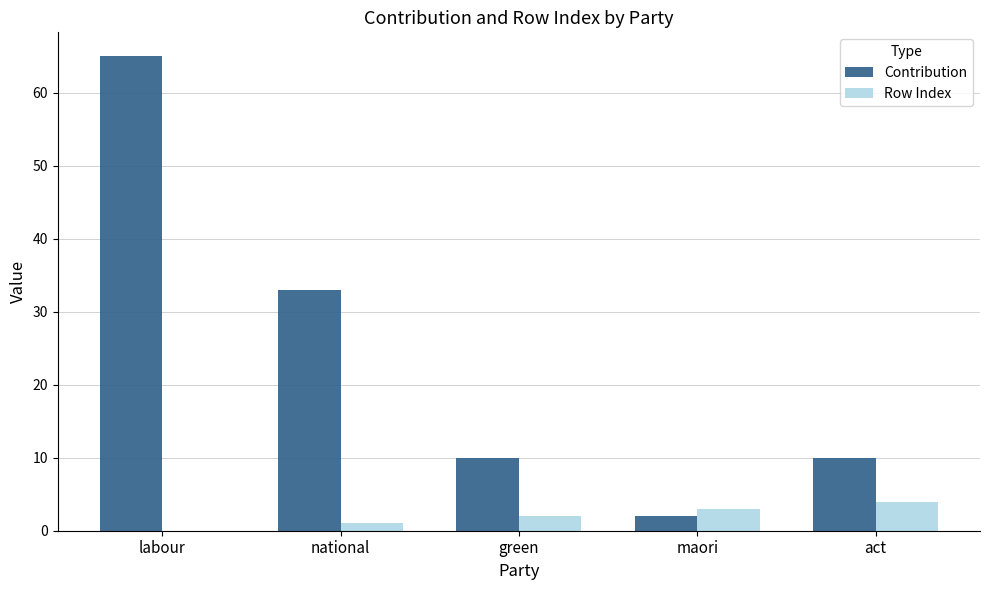

Between national and green, which series saw the biggest shift?

Contribution